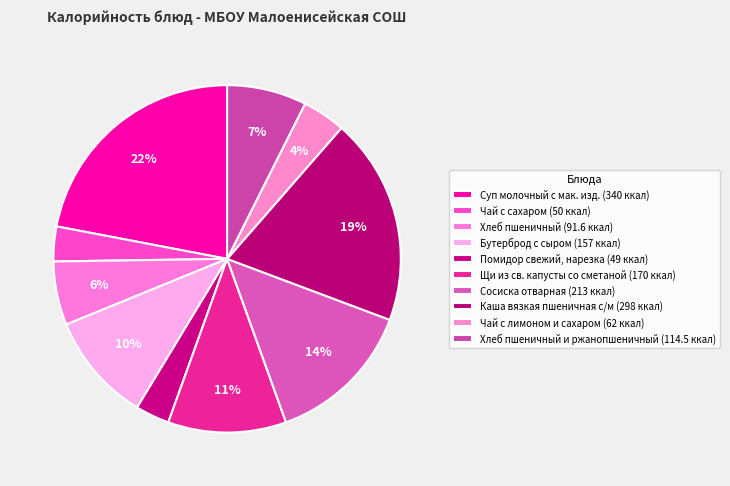

How many segments does this pie chart have?

10